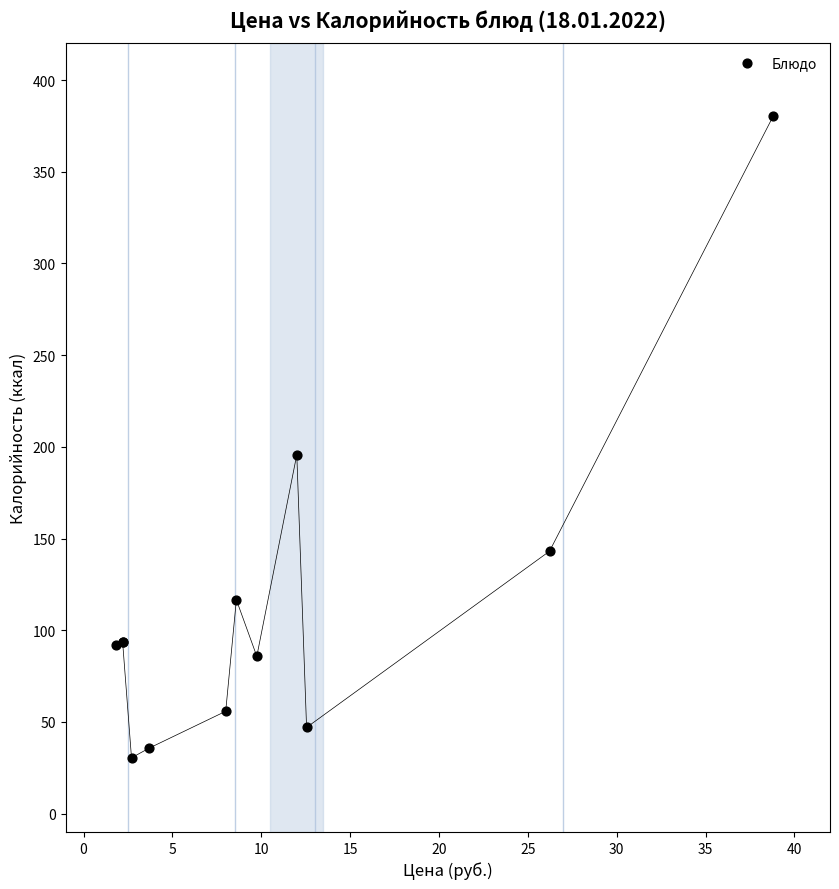

What Y value in the scatter plot is closest to 205?

195.7